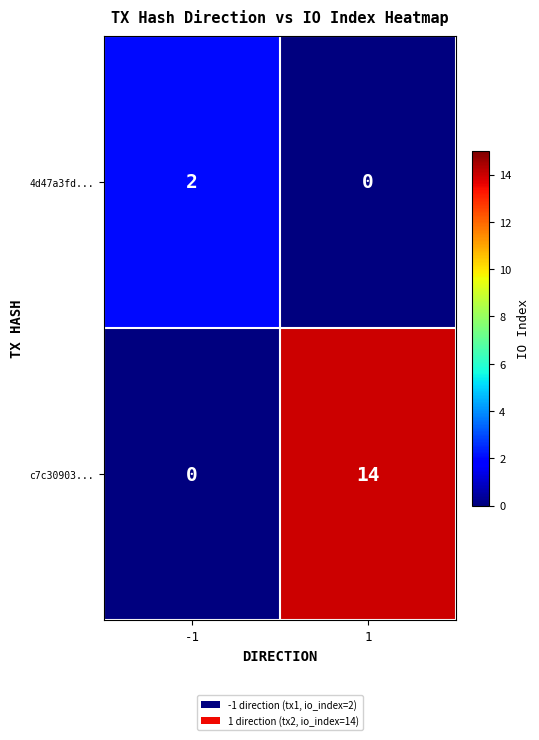

Which series has the largest total across all categories?

c7c30903...